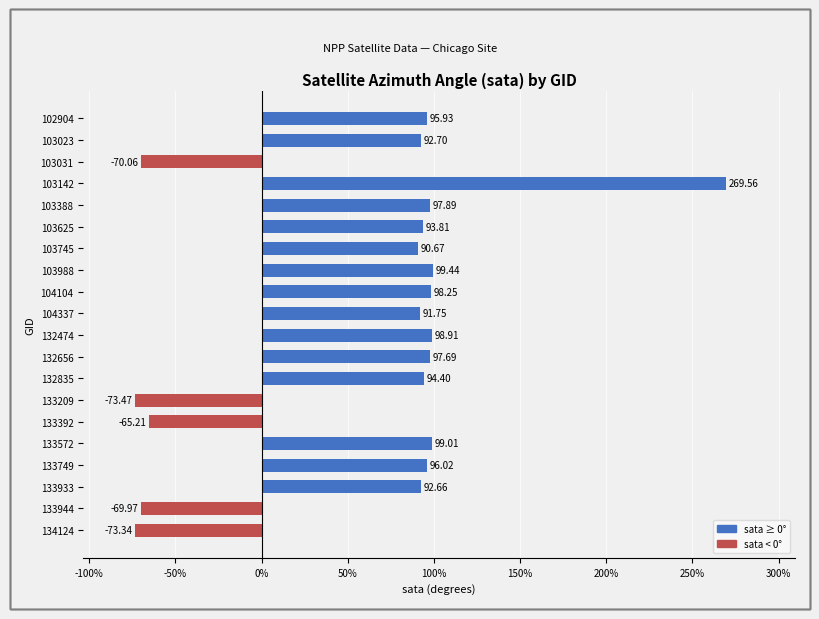

What is the sum of all values?

1256.6